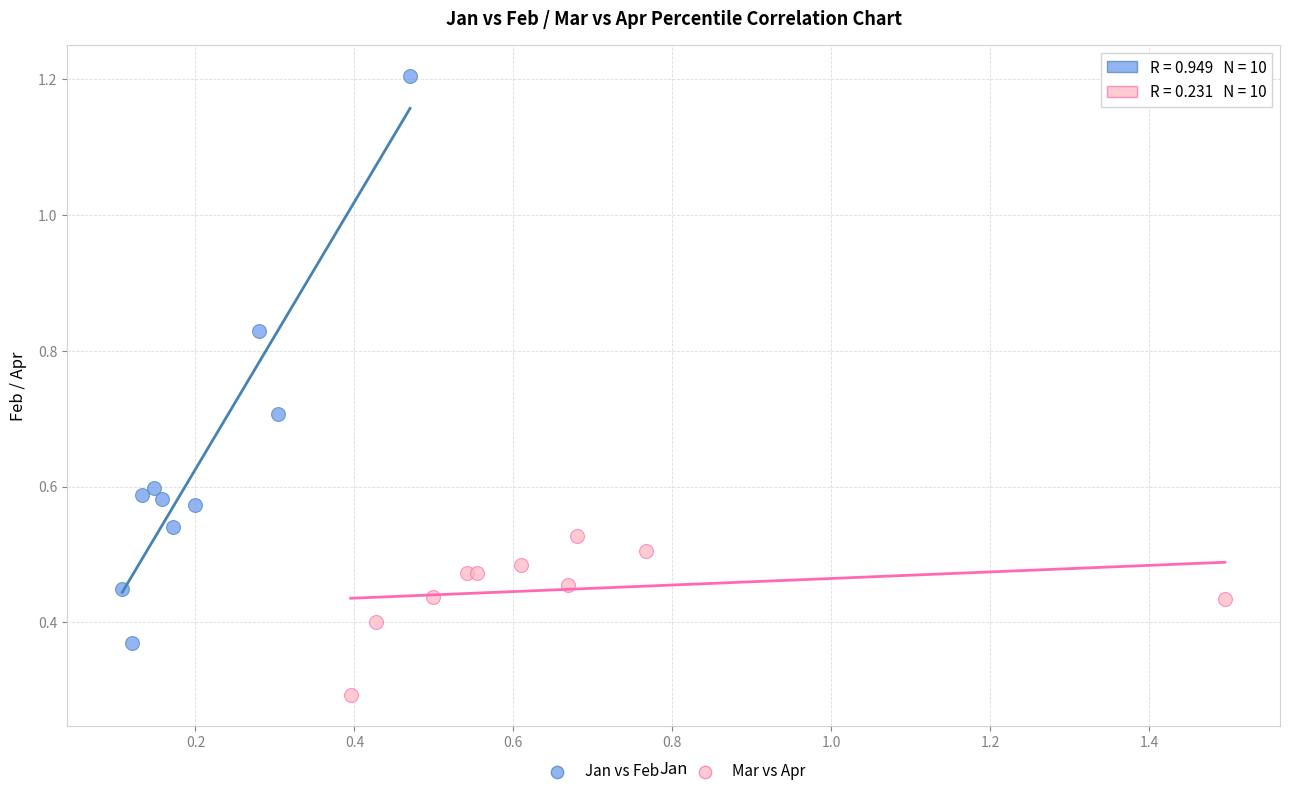

Which series has the largest Y range (max minus min)?

Jan vs Feb